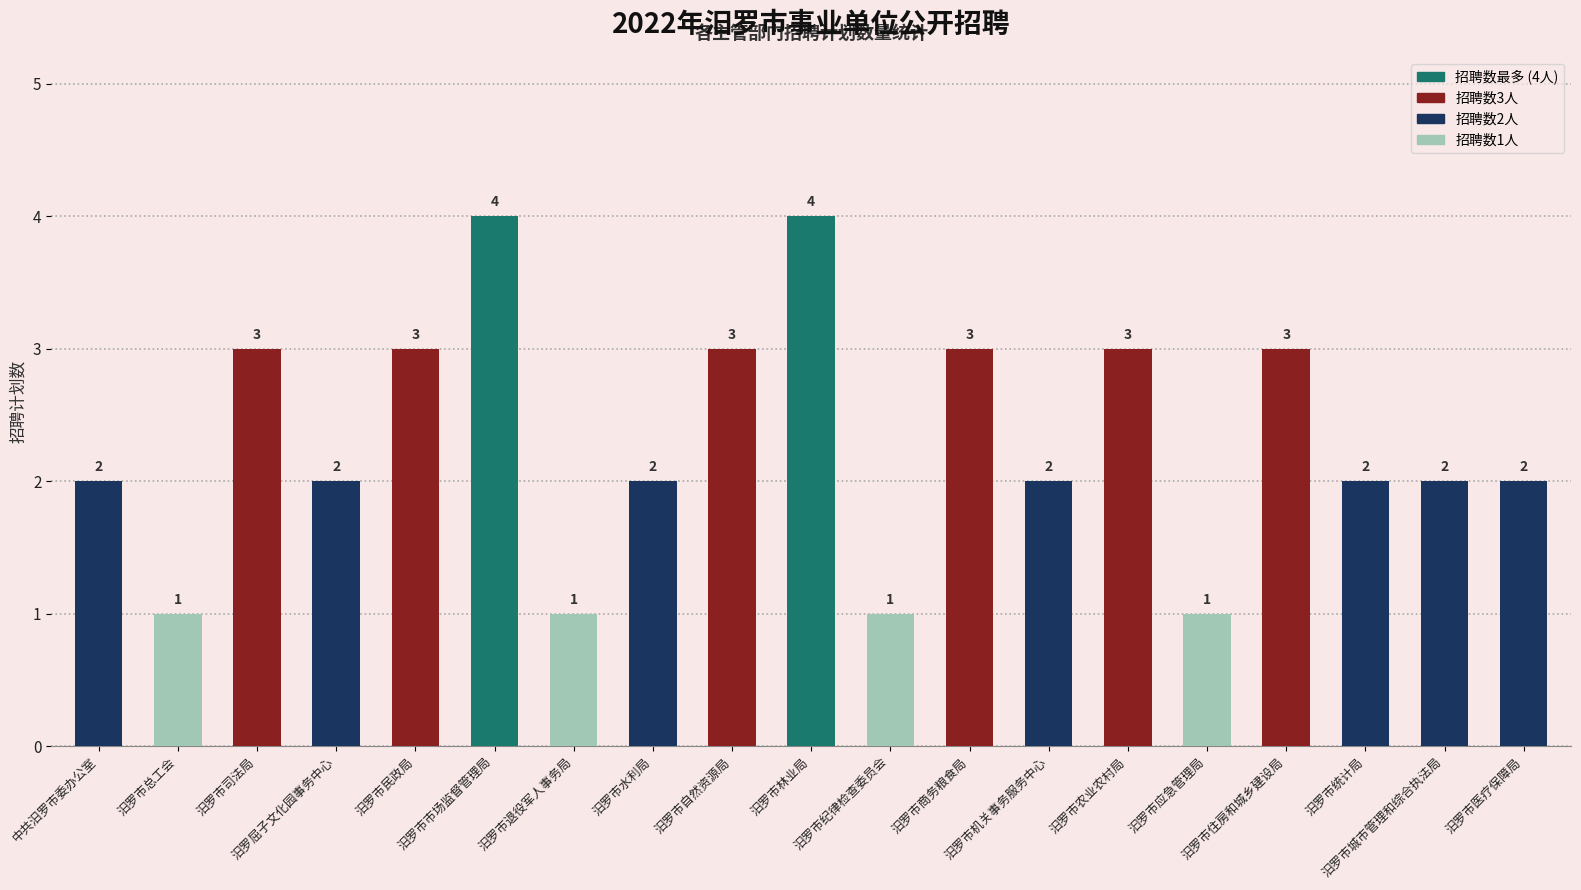

The chart shows a value of 3 at 汨罗市商务粮食局. True or false?

True